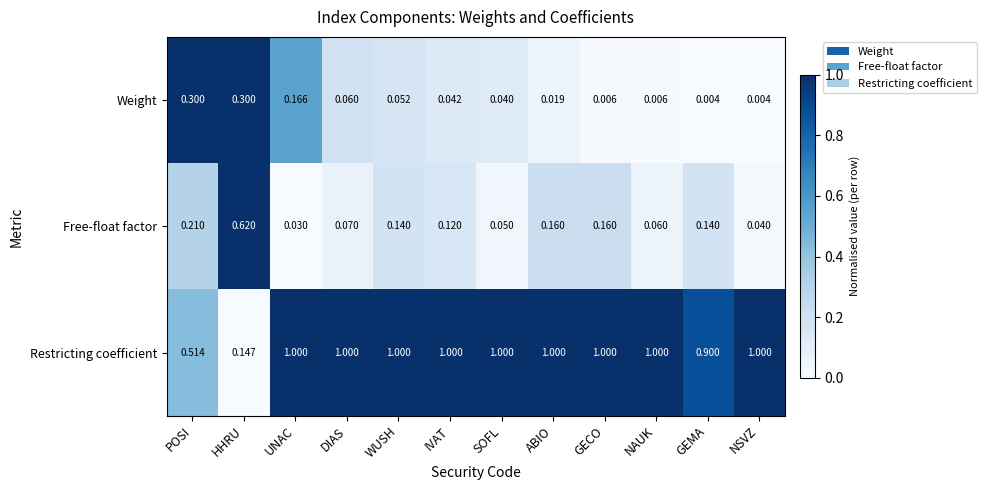

Which series has the largest range (max minus min)?

Restricting coefficient